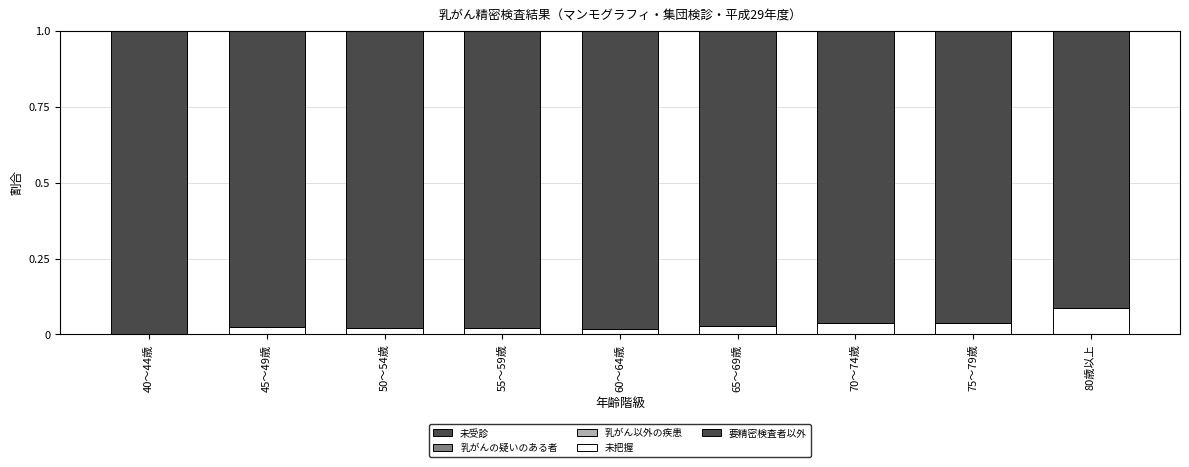

How many values in the 未把握 series exceed 0?

8